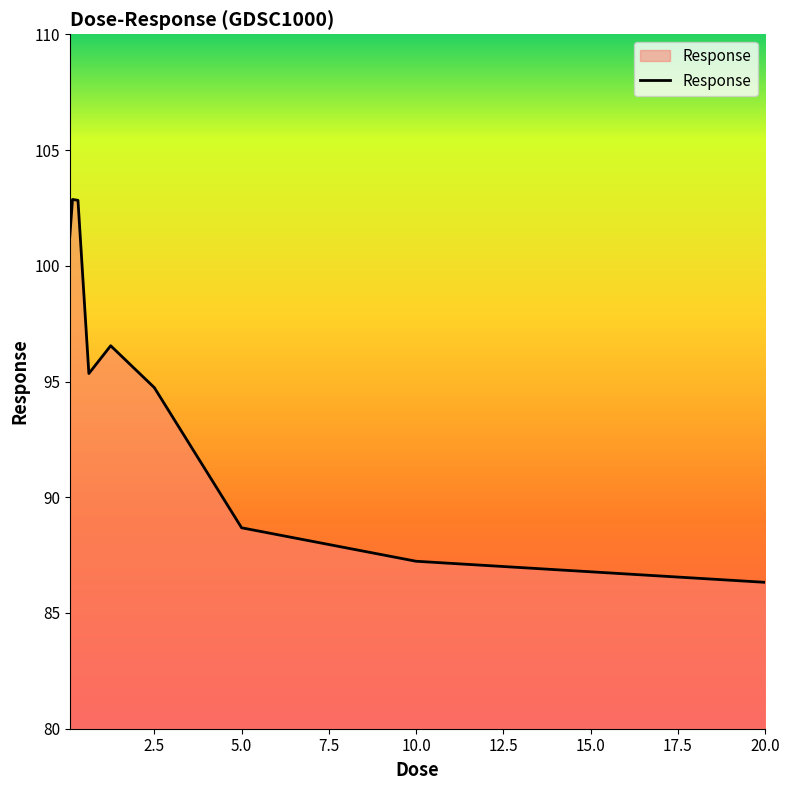

True or false: there are more than 2 points higher than both neighbors.

False